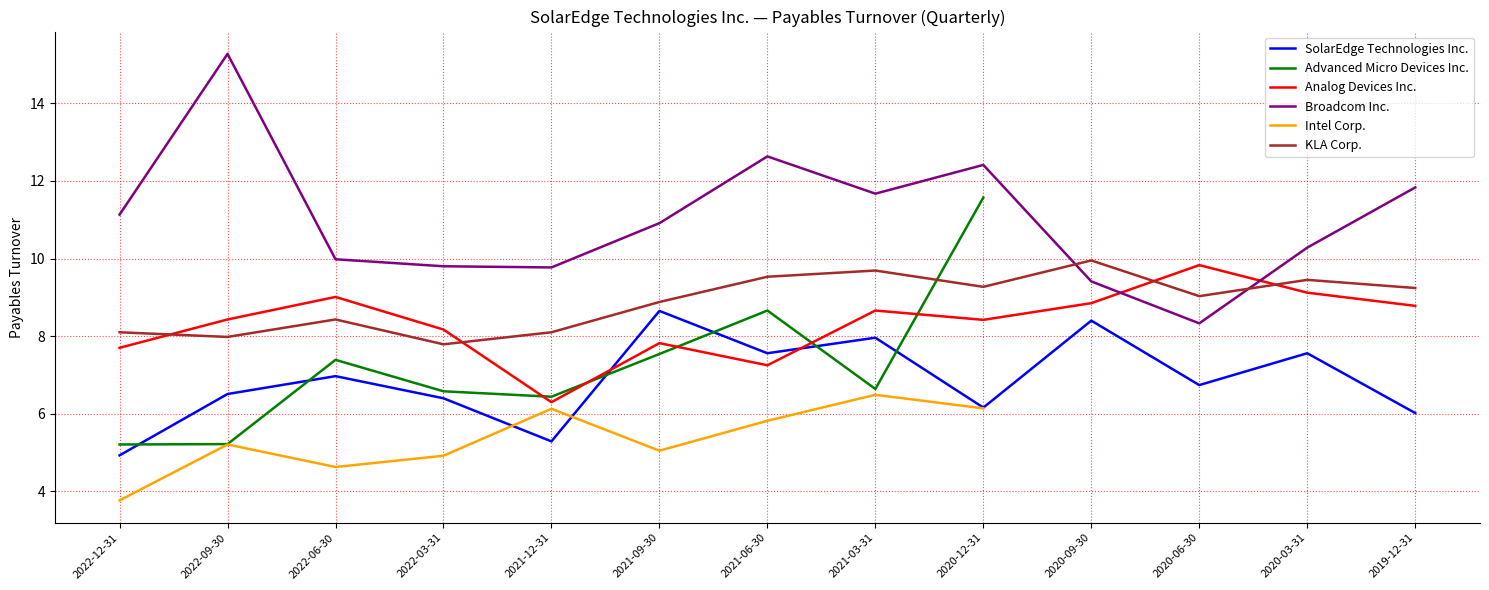

At how many categories does at least one series exceed 3?

13